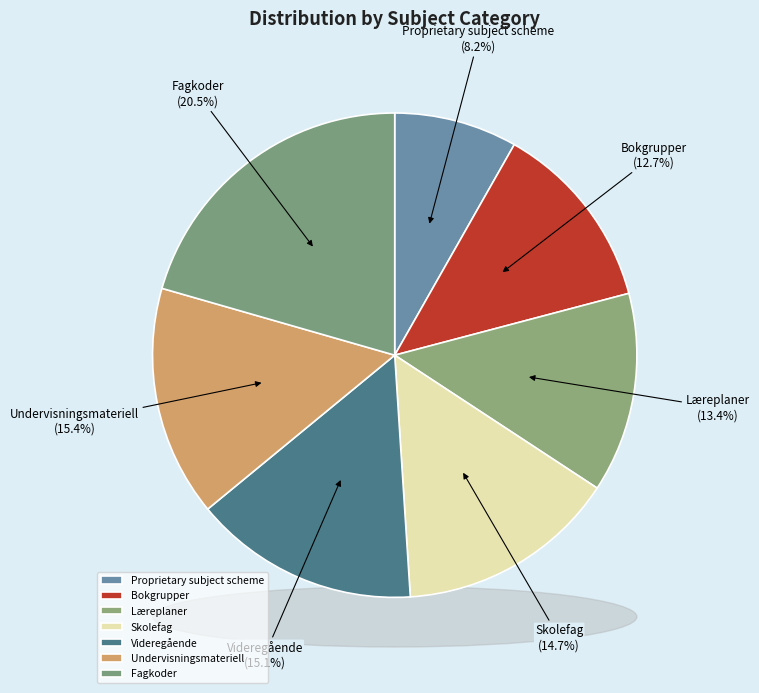

Combined, do Læreplaner and Proprietary subject scheme account for over 50%?

No